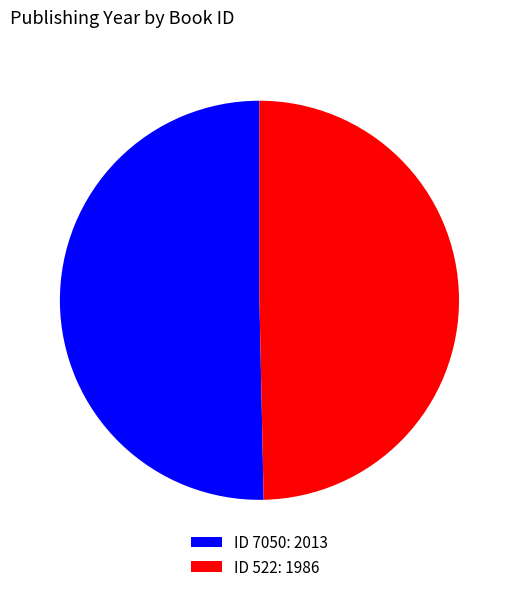

Between ID 522: 1986 and ID 7050: 2013, which is larger?

ID 7050: 2013